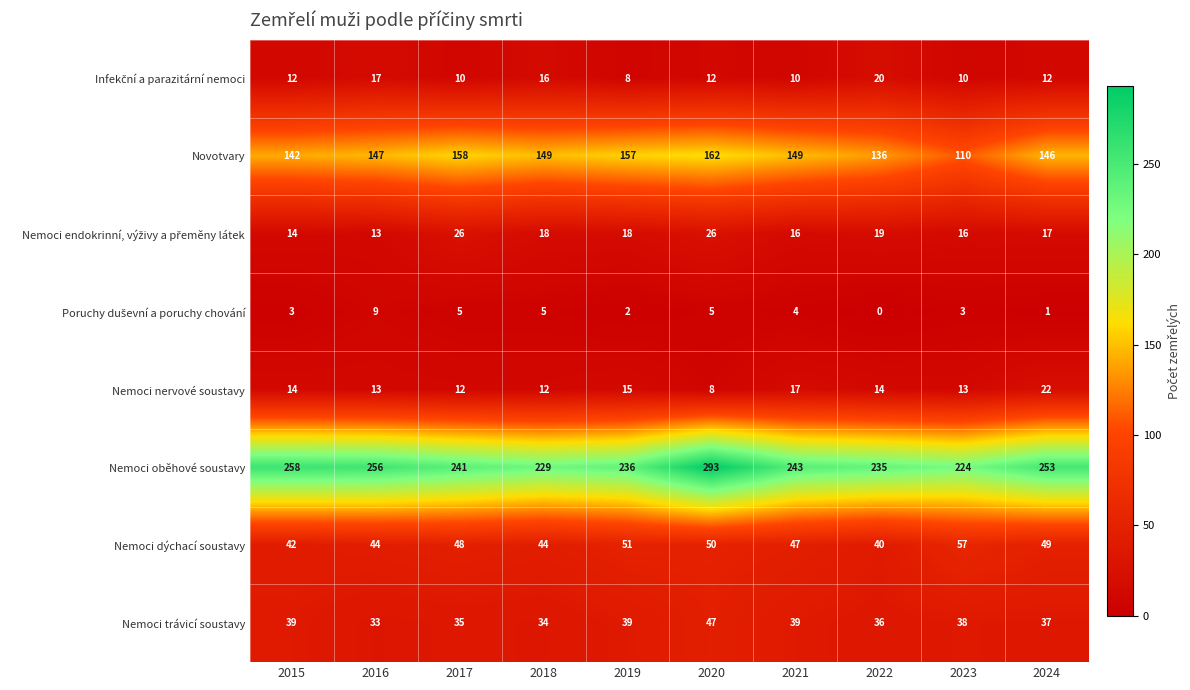

Which series has the widest spread of values?

Nemoci oběhové soustavy